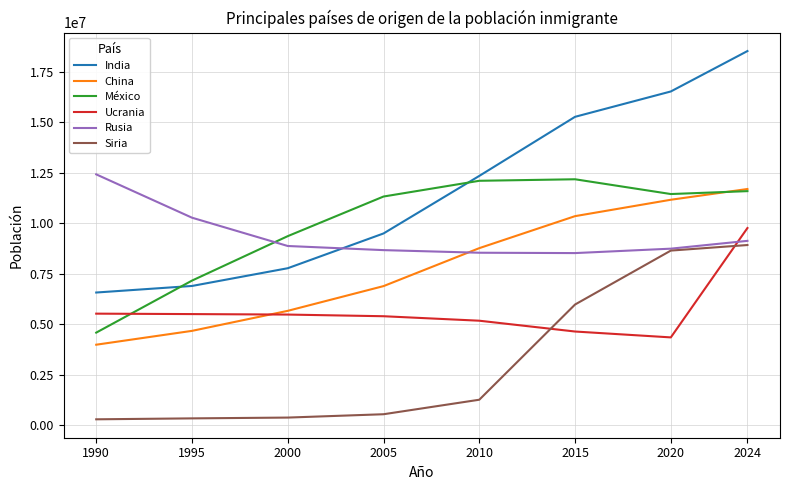

Where do Ucrania and México first cross each other?

1990 and 1995